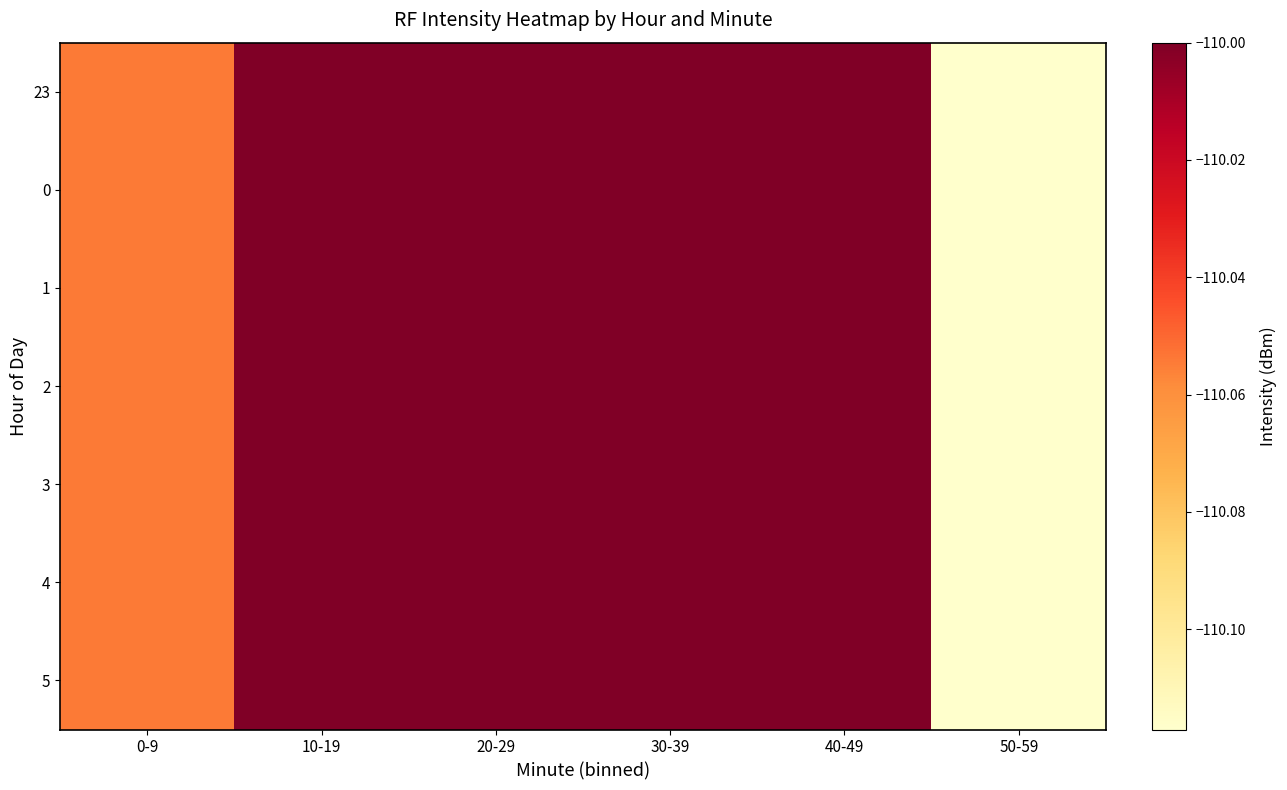

What is the total value across all series at 40-49?

-770.0